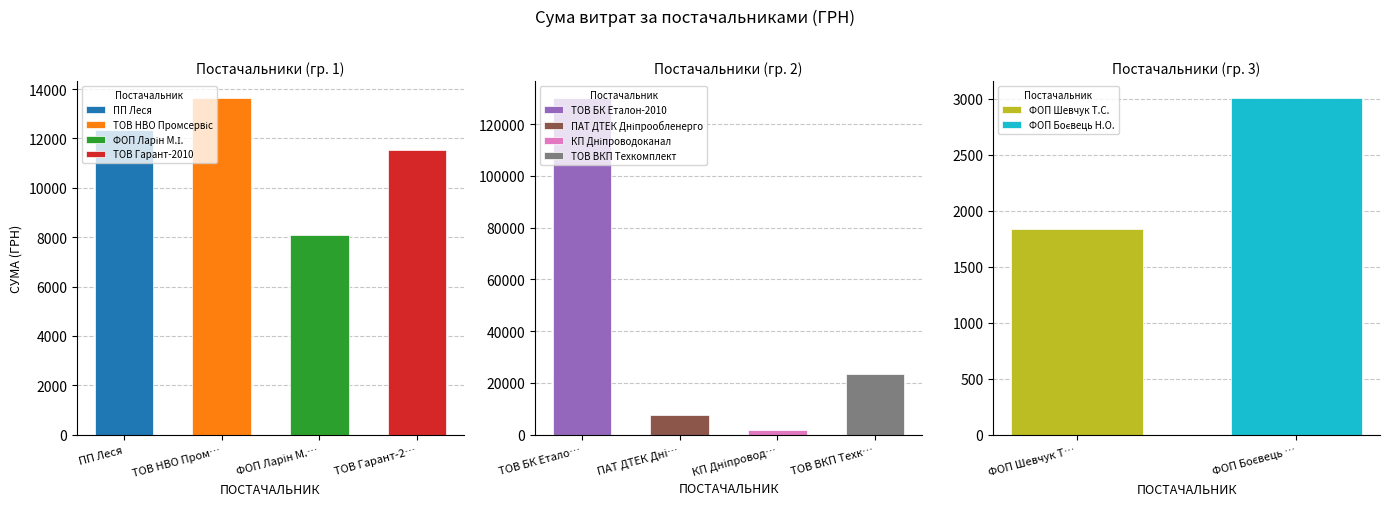

Rank the categories by value from lowest to highest.

ФОП "Шевчук Т.С.", КП "Дніпроводоканал", ФОП "Боєвець Н.О.", ПАТ "ДТЕК Дніпрообленерго", ФОП "Ларін М.І.", ТОВ "Гарант-2010", ПП "Леся", ТОВ НВО "Промсервіс", ТОВ "ВКП "Техкомплект", ТОВ "БК "Еталон-2010"